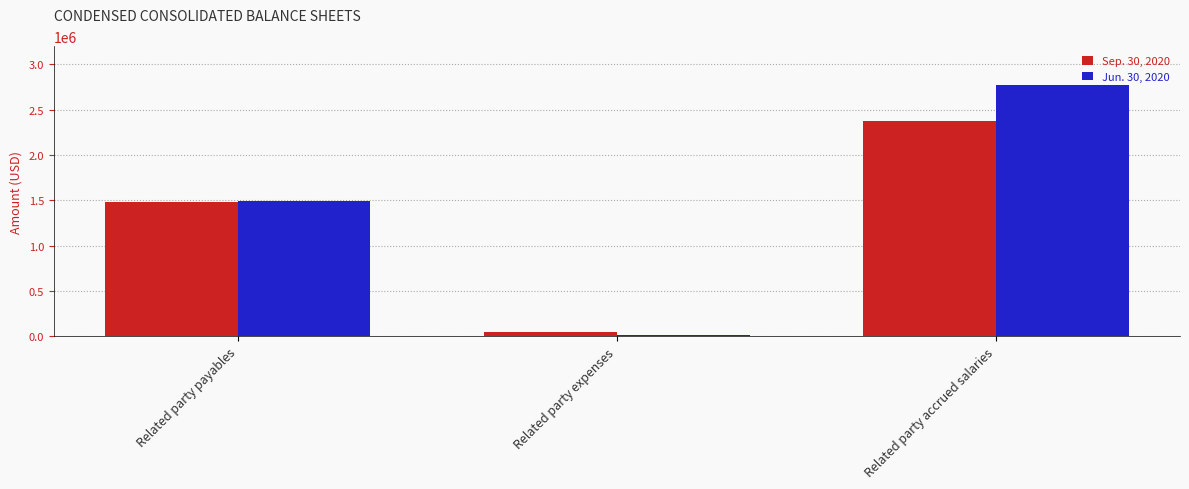

Does the chart contain any negative values?

No